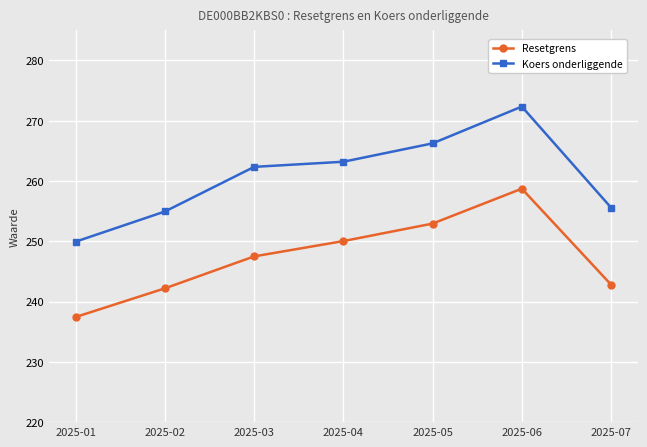

What is the sum of all Resetgrens values?

1731.7